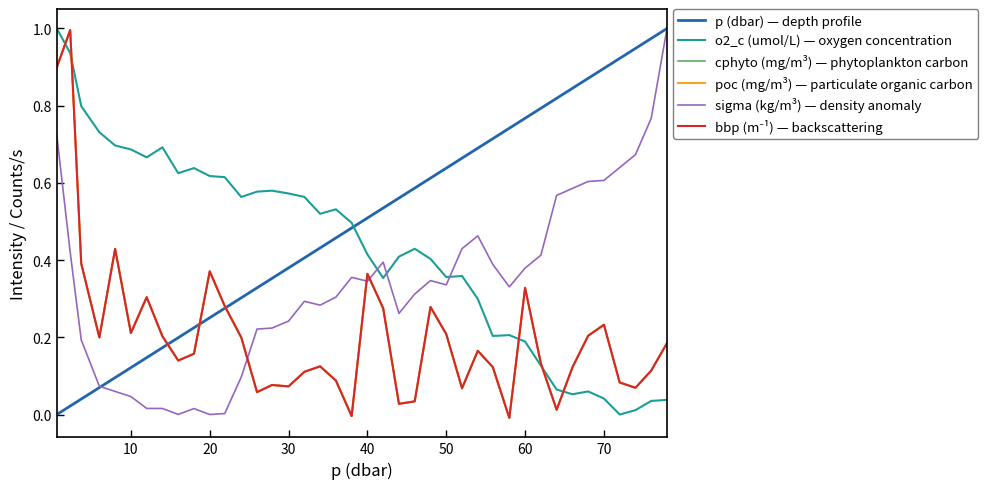

Does the chart display data point markers on the line(s)?

No